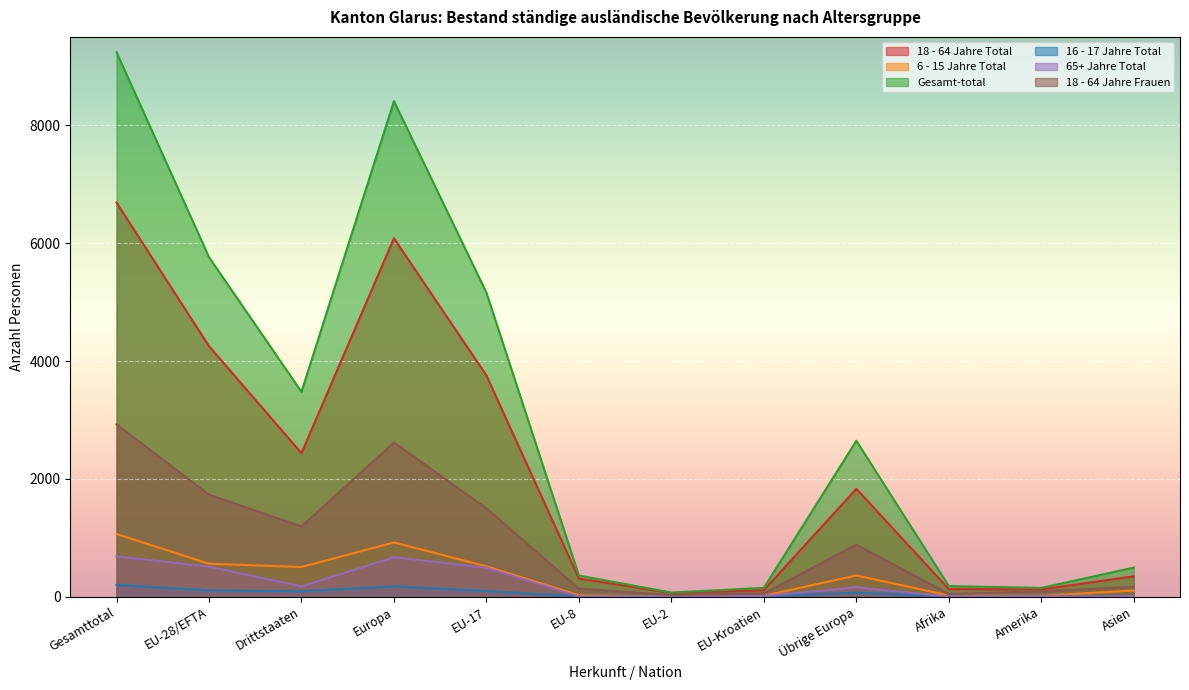

How many values in the 18 - 64 Jahre Frauen series exceed 885?

5